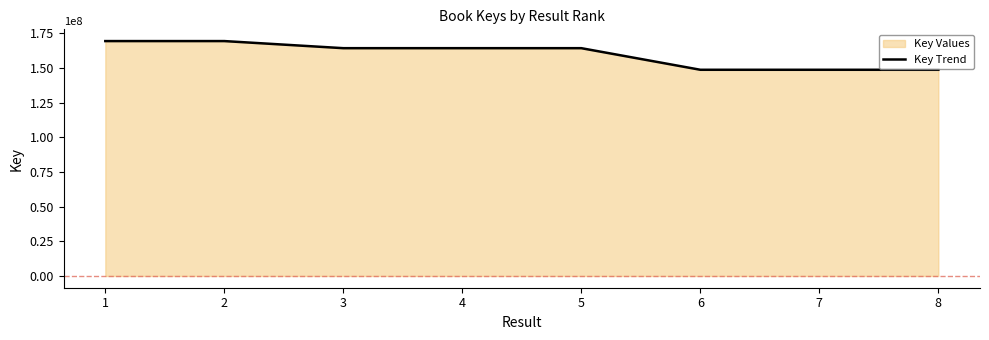

Reading left to right, extract all data points from this chart.

169429253	169428819	164309782	164309084	164308215	148732939	148732232	148731626